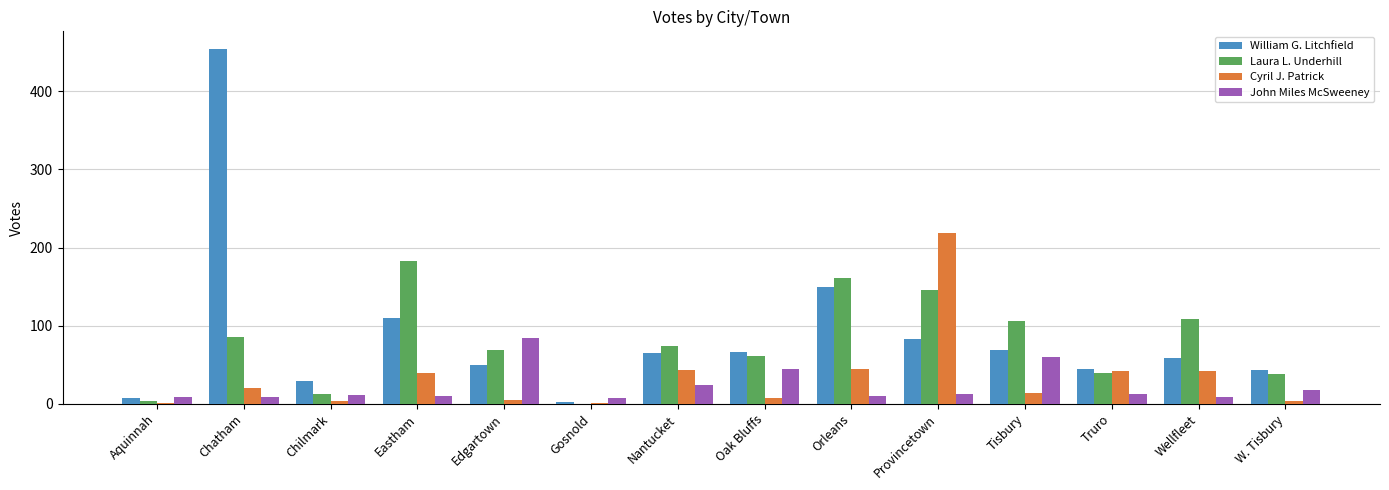

At which label is Laura L. Underhill closest to 91?

Chatham